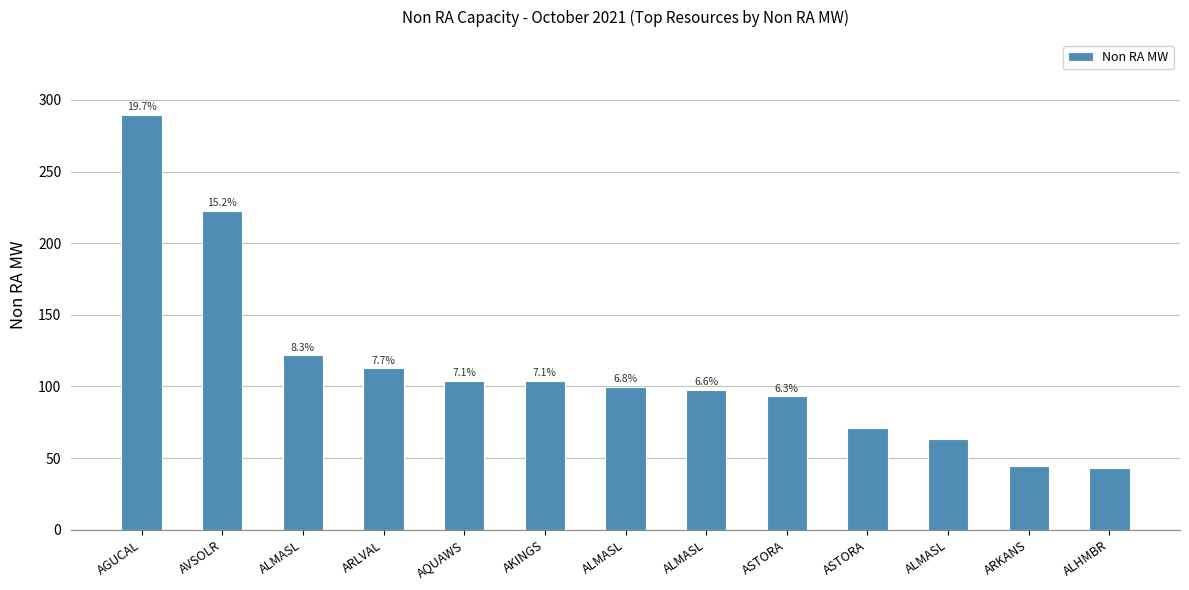

How many bars are there in total?

13